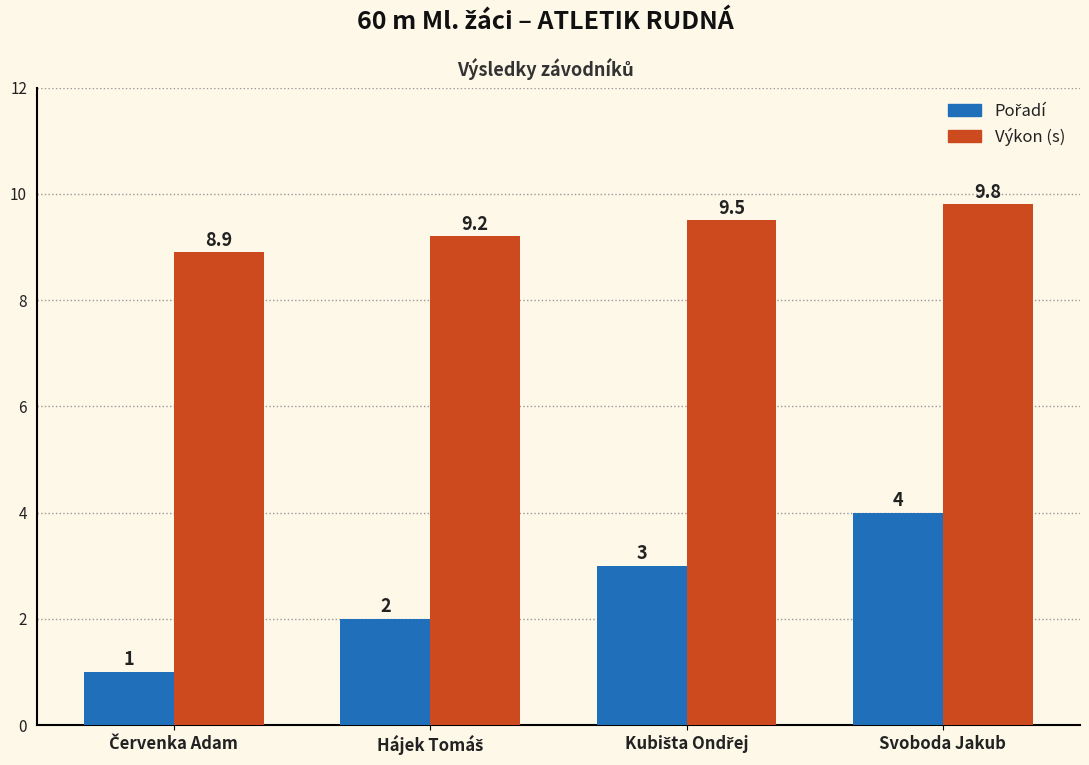

What is the smallest value displayed?

1.0